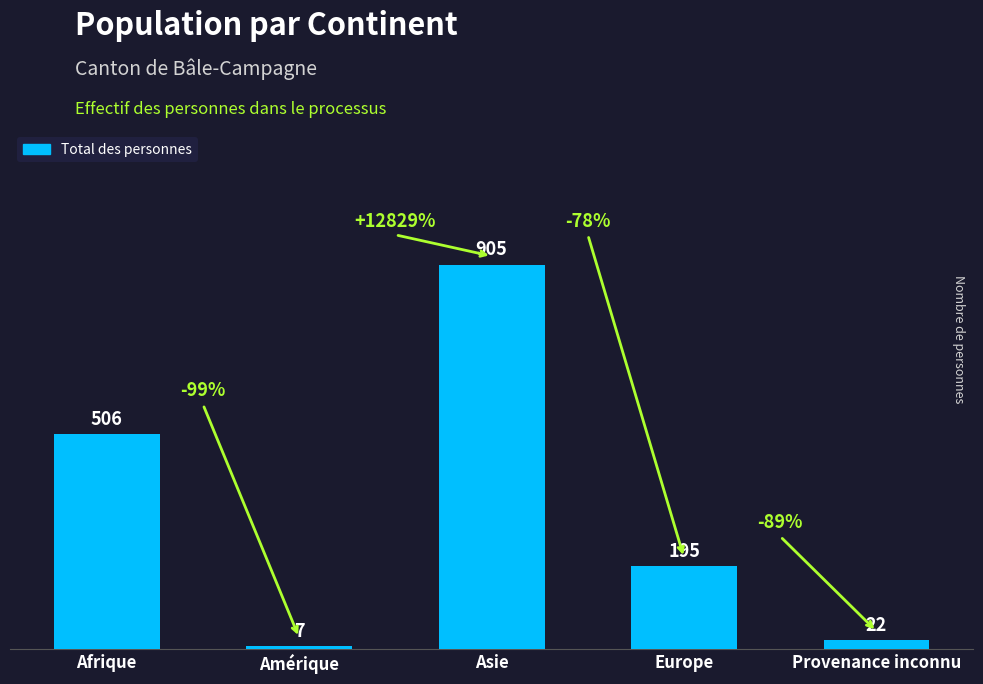

What is the label of the 4th bar from the left?

Europe